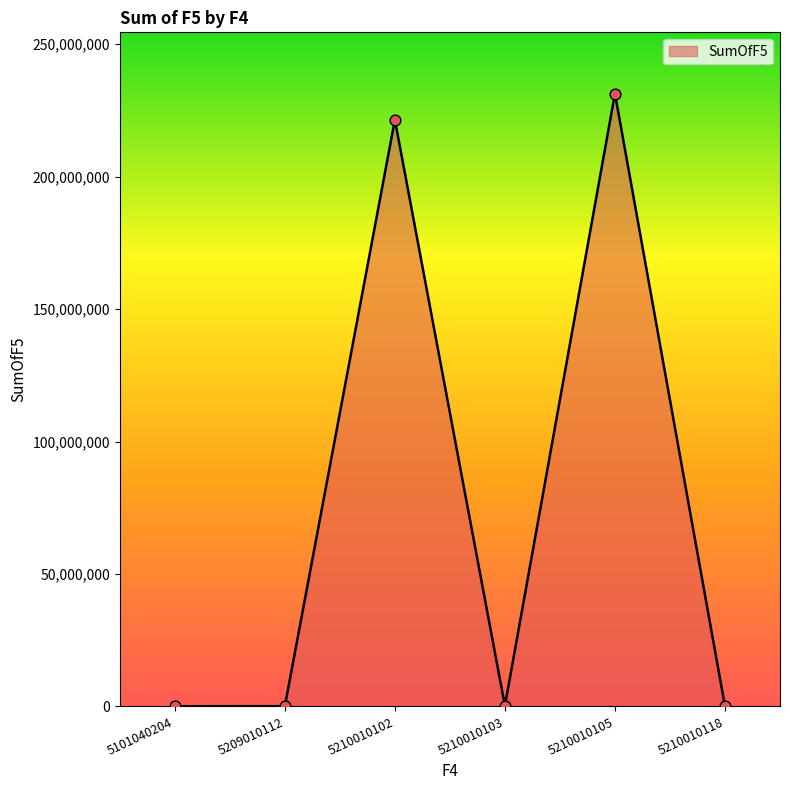

What is the ratio of the value at 5210010102 to the value at 5210010103?

942.1